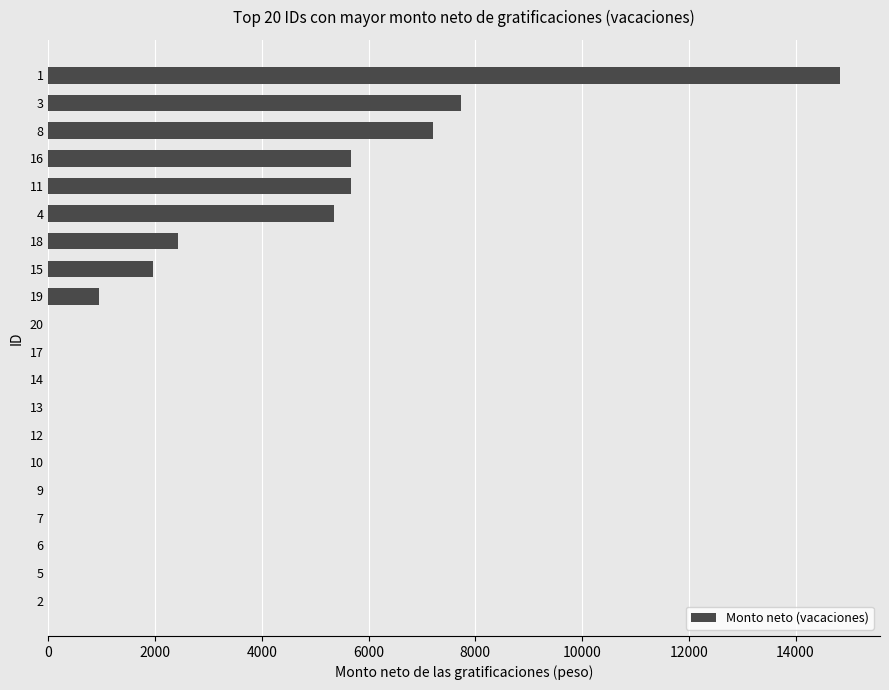

Is it true that the value at 8 is 2954.3?

False